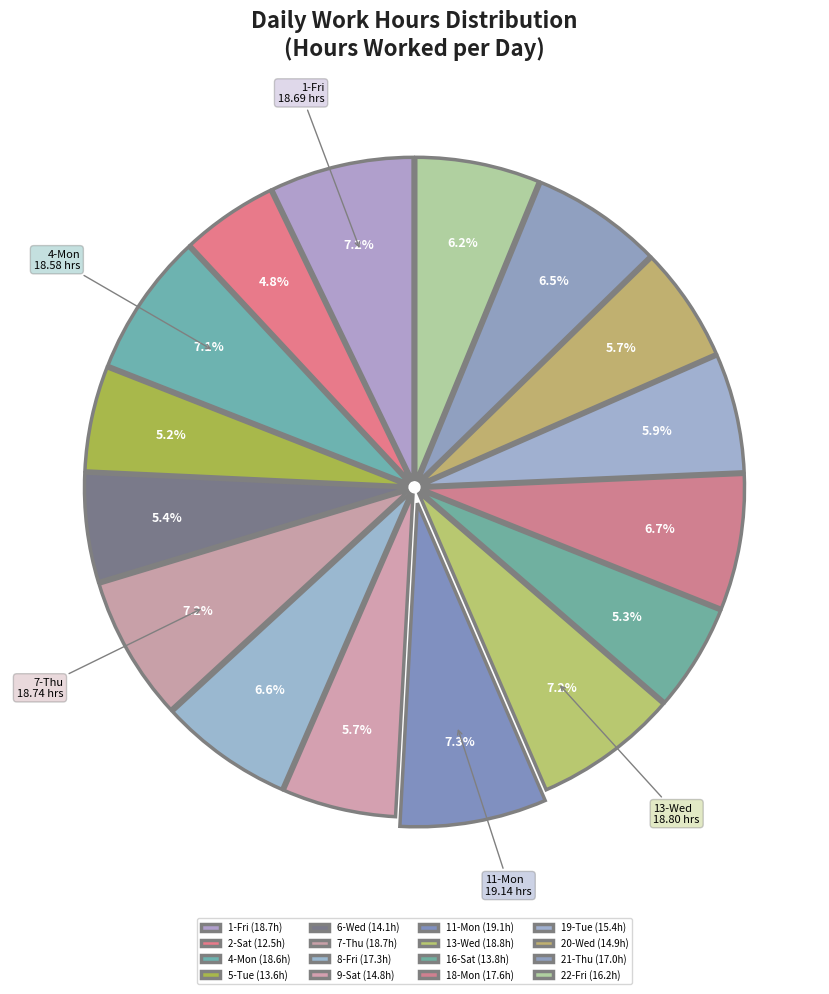

What is the smallest slice in the pie chart?

2-Sat